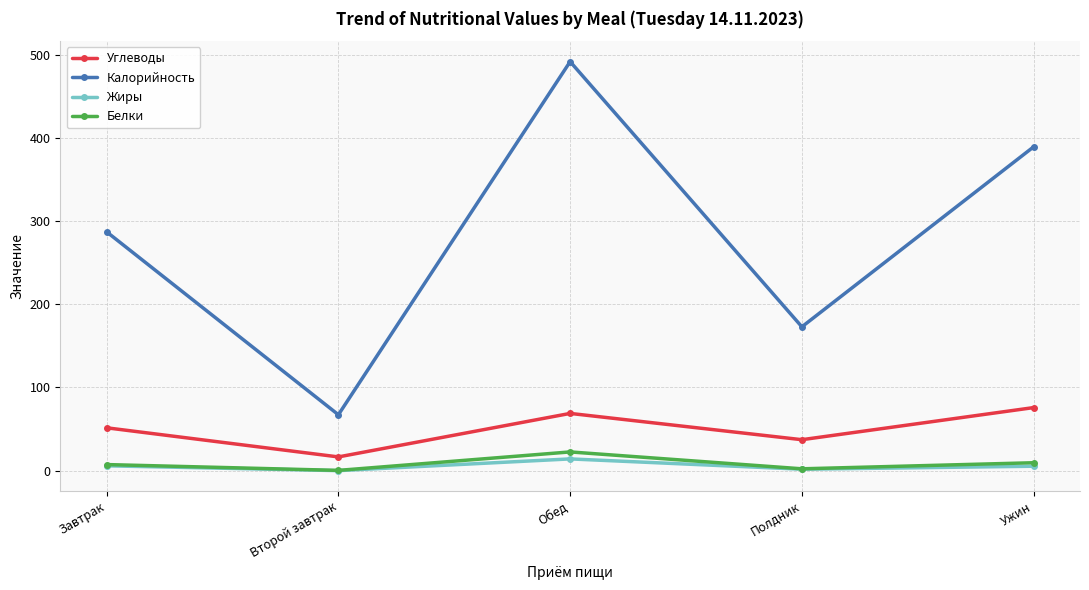

At which category is the sum across all series the highest?

Обед